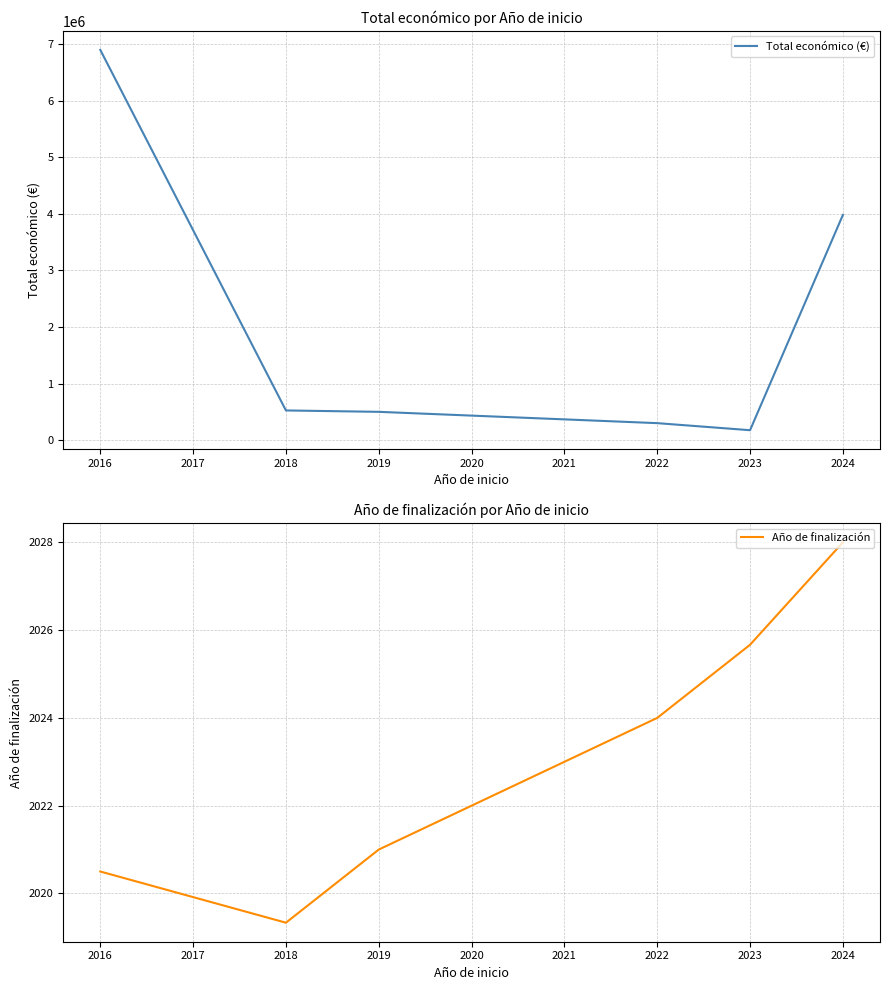

What is the difference between the Total económico (€) values at 2022 and 2016?

6602249.5